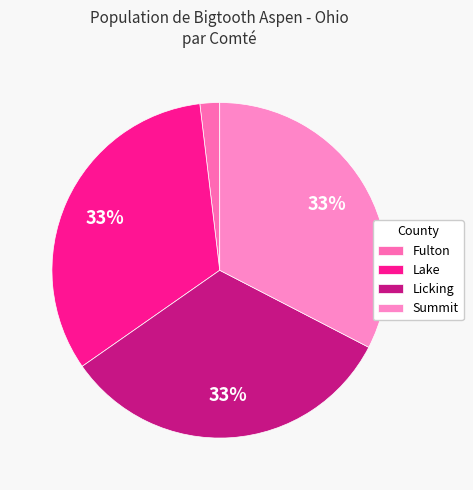

What is the ratio of the value at Licking to the value at Lake?

1.0